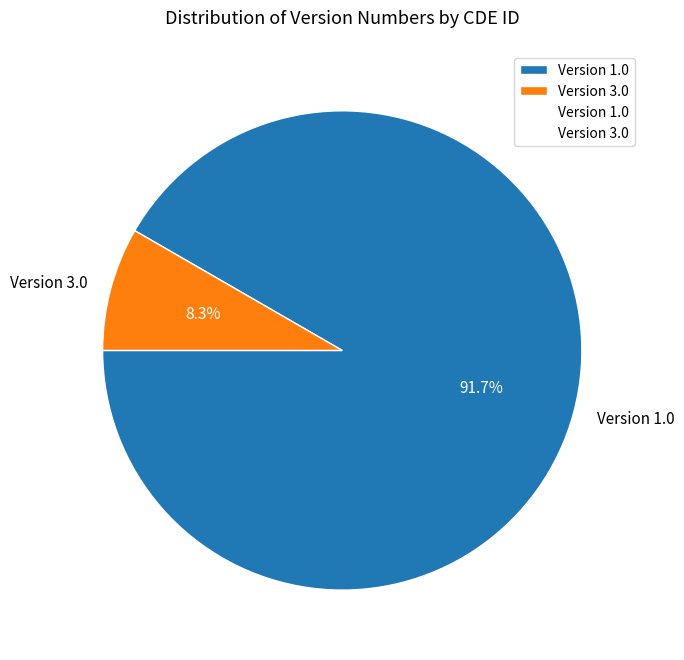

What is the ratio of the value at Version 1.0 to the value at Version 3.0?

11.0